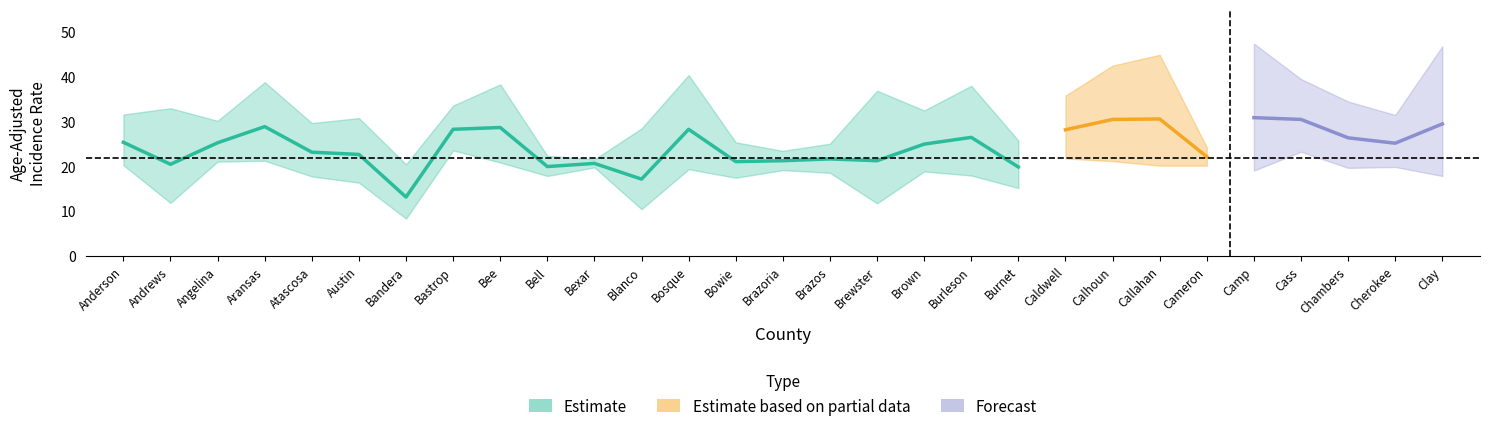

True or false: Upper 95% CI and Lower 95% CI cross at least once.

False